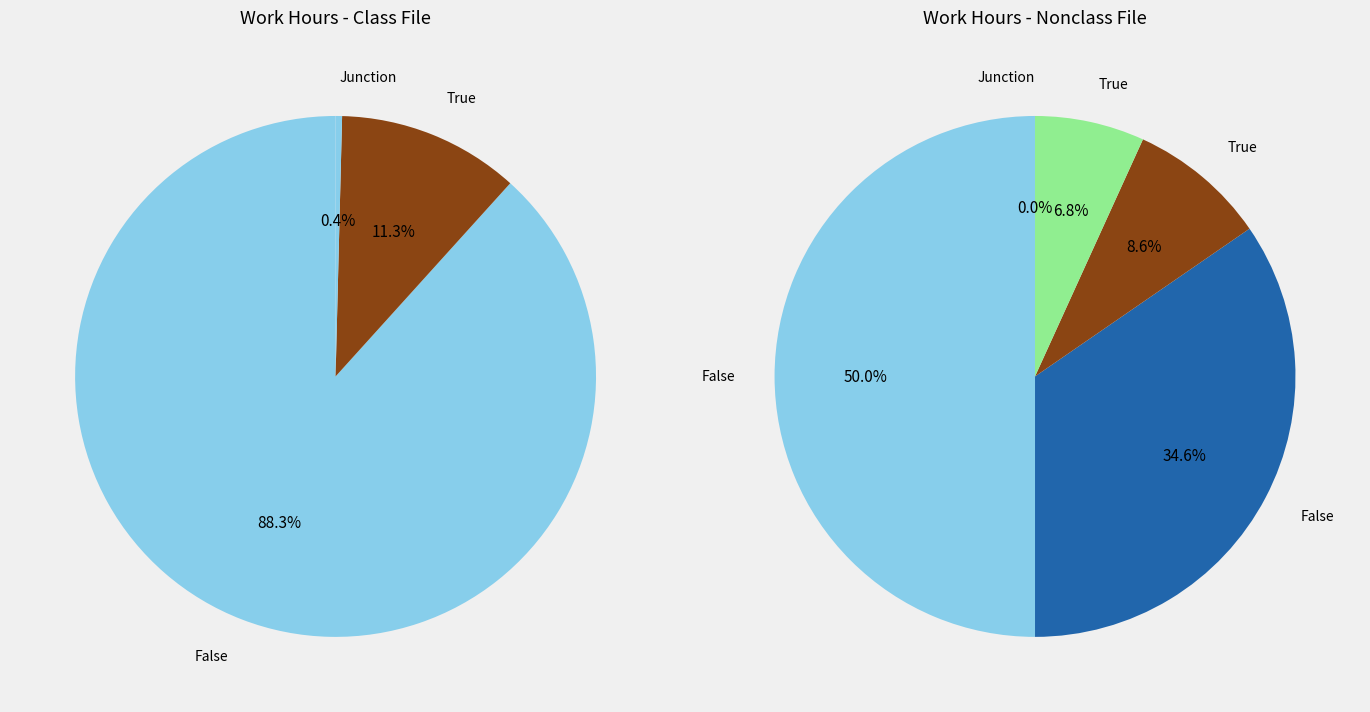

How many segments does this pie chart have?

7